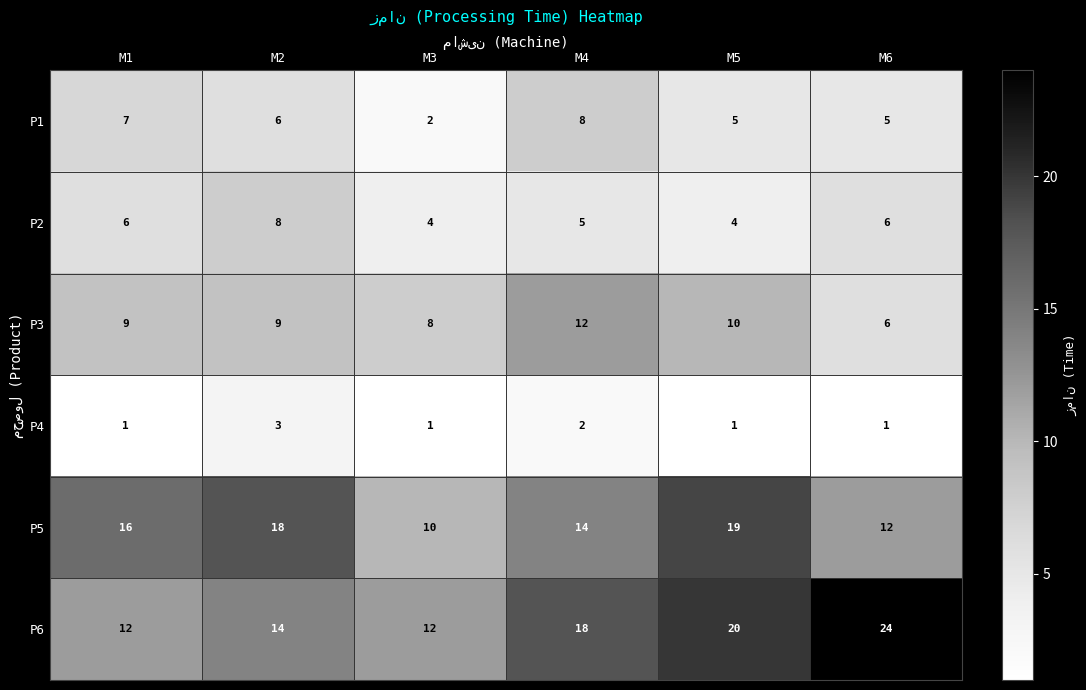

At which category does the chart reach its peak across all series?

M6